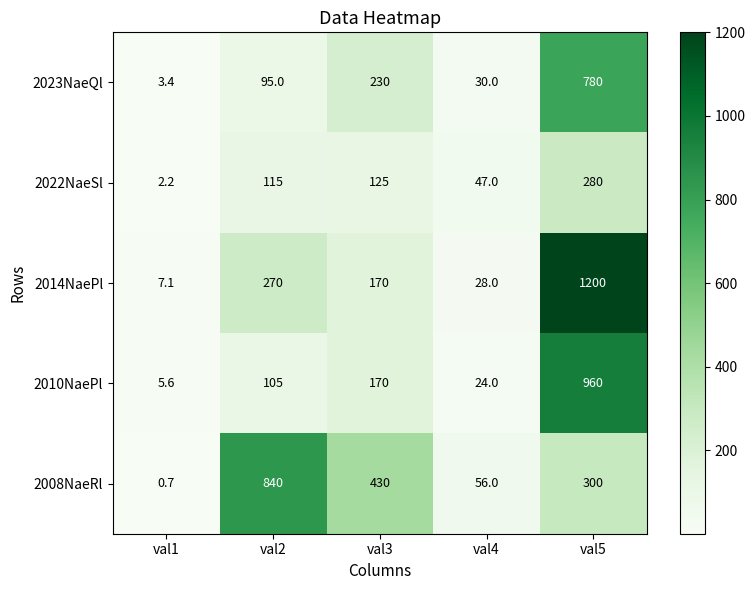

Reading right to left, what are all the values shown in this chart?

2023NaeQl: 780.0	30.0	230.0	95.0	3.4
2022NaeSl: 280.0	47.0	125.0	115.0	2.2
2014NaePl: 1200.0	28.0	170.0	270.0	7.1
2010NaePl: 960.0	24.0	170.0	105.0	5.6
2008NaeRl: 300.0	56.0	430.0	840.0	0.7